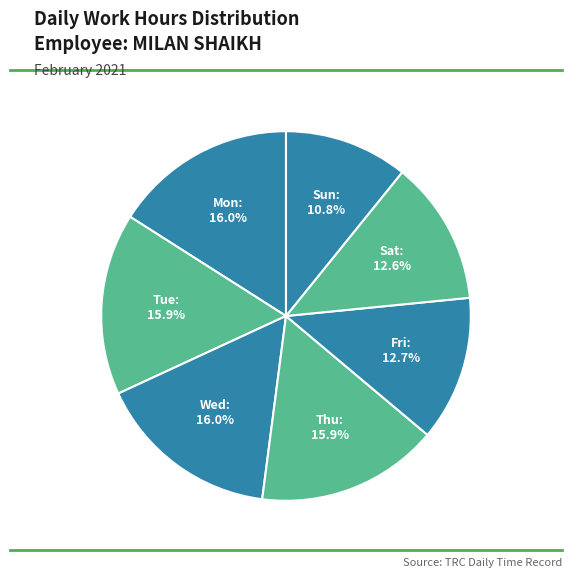

The Wed slice represents 16% of the pie. True or false?

True